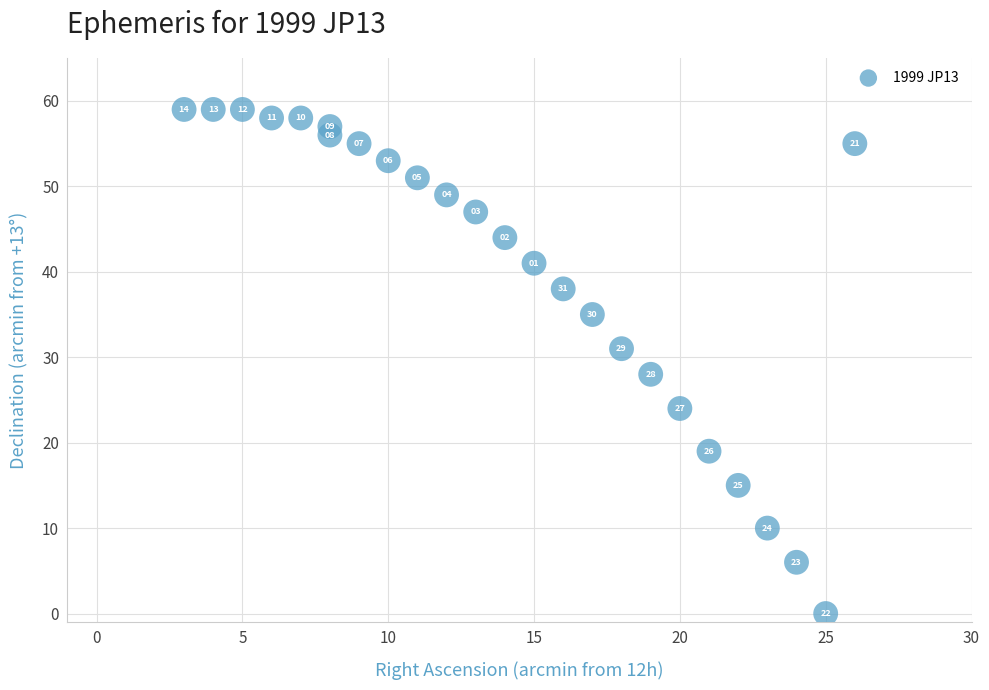

What Y value in the scatter plot is closest to 29?

28